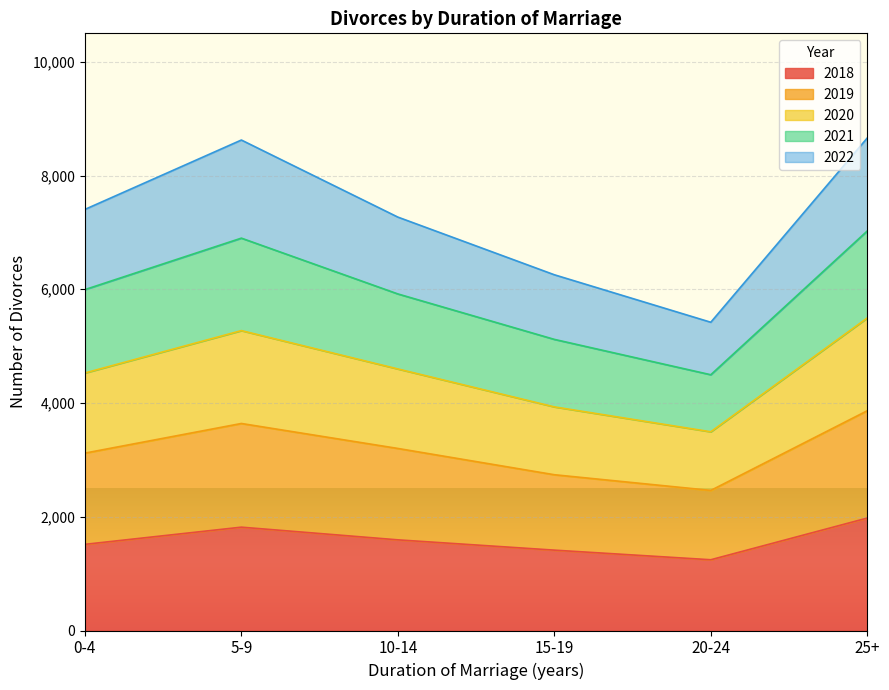

What is the minimum value shown in the chart?

1244